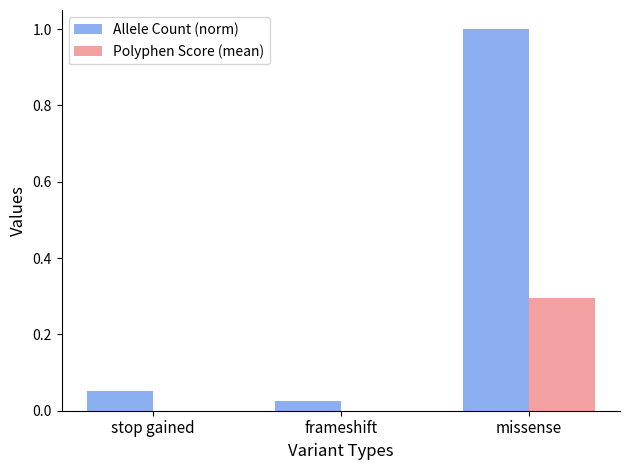

Which series has the largest range (max minus min)?

Allele Count (norm)